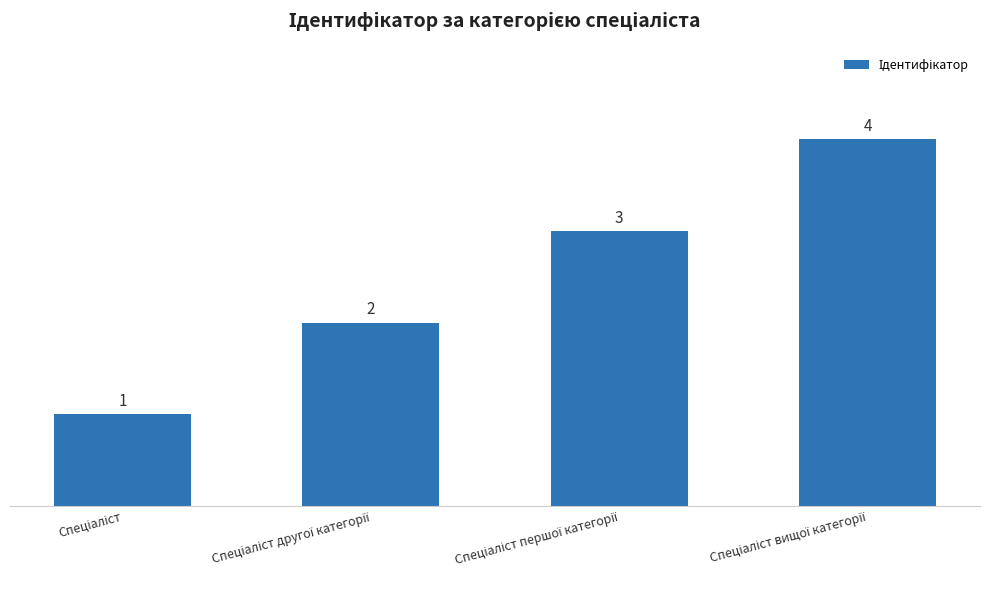

How many series are shown in this chart?

1